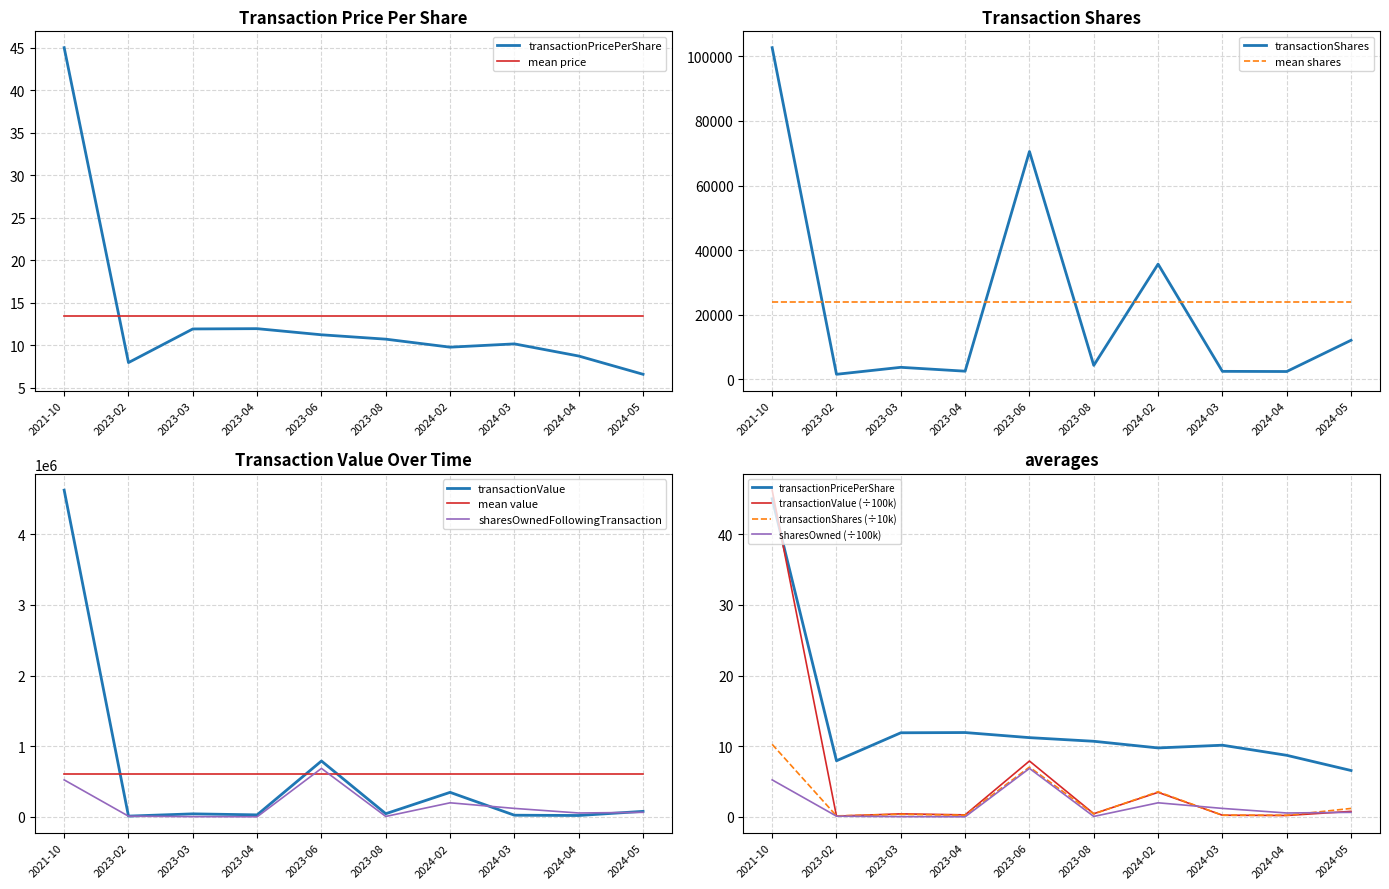

Which category has the highest value in the sharesOwnedFollowingTransaction series?

2023-06